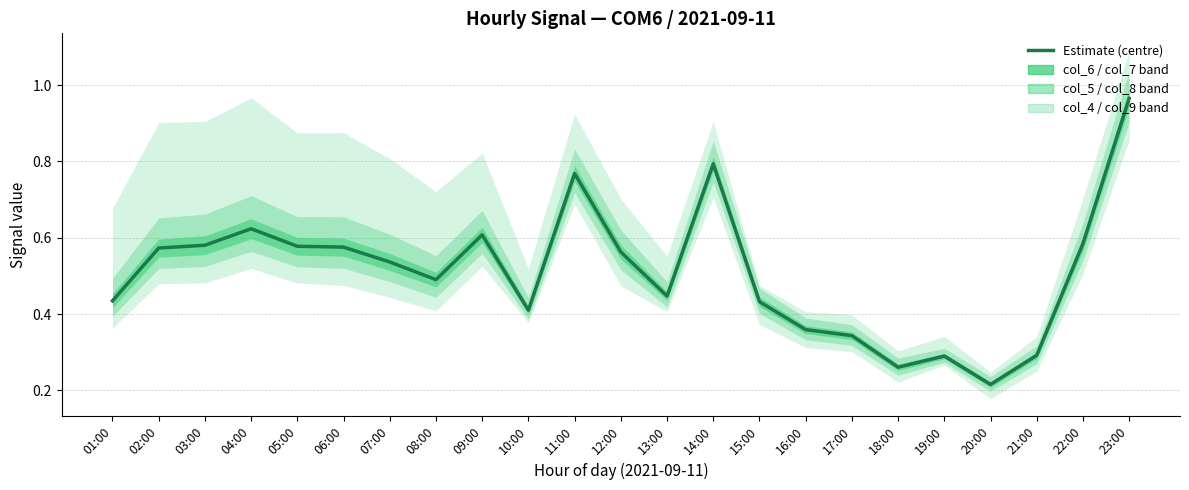

Between 18:00 and 11:00, which is larger?

11:00